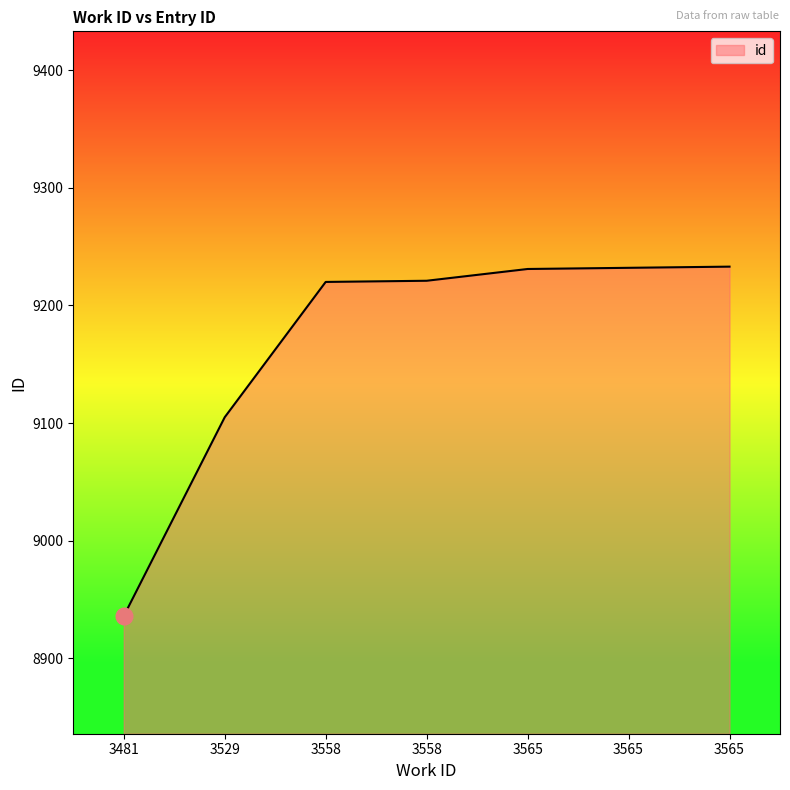

Rank the categories by value from highest to lowest.

3565, 3565, 3565, 3558, 3558, 3529, 3481